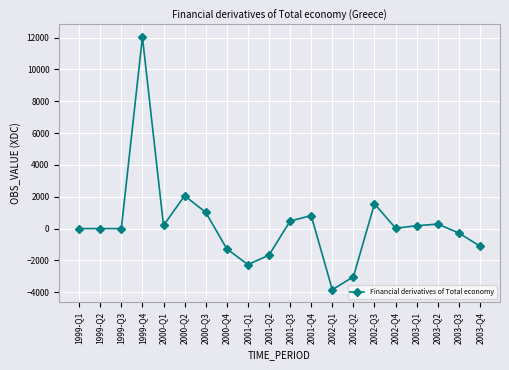

What is the label of the 11th point from the right?

2001-Q2